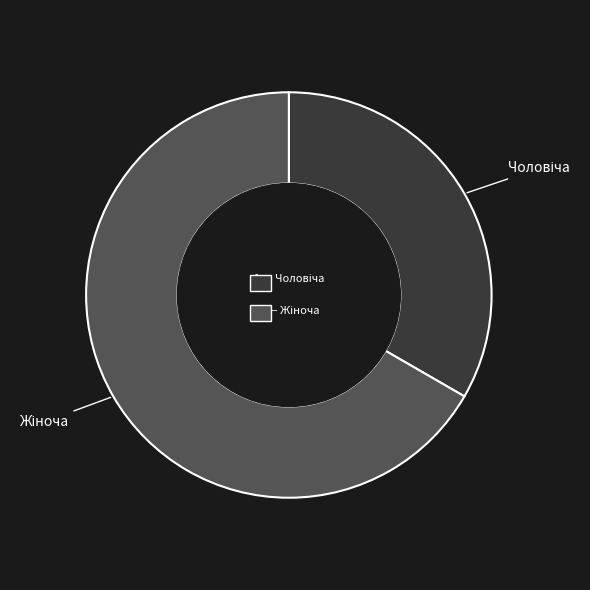

To the nearest percent, what is the difference between the largest and smallest slice percentages?

33%